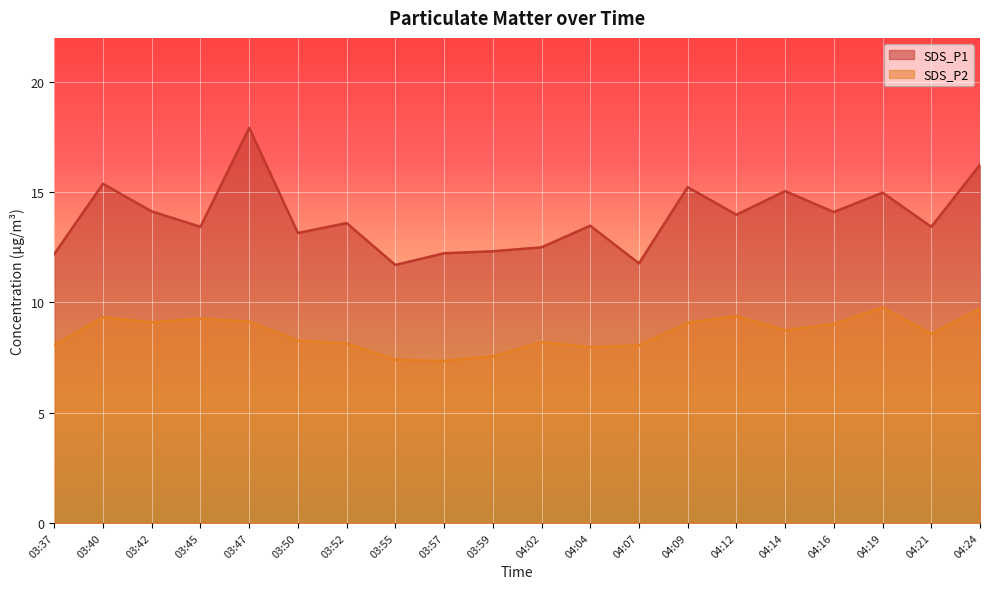

At which label does SDS_P2 first exceed 8?

03:37